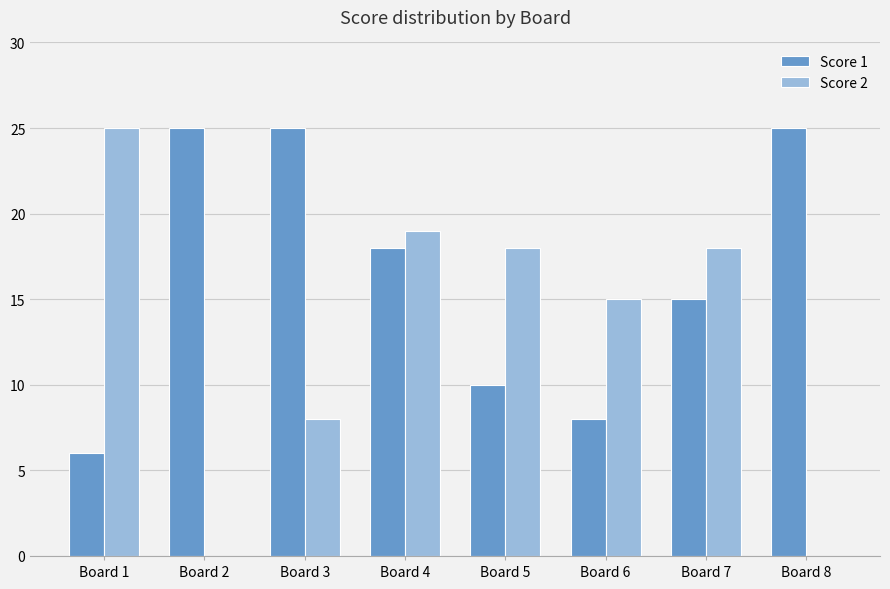

How many groups of bars are there?

8